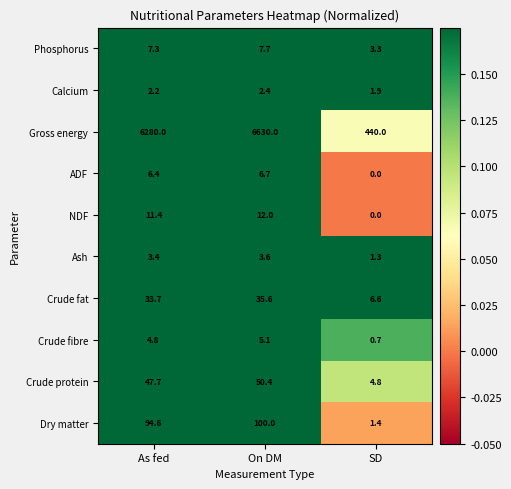

What is the sum of the Crude fibre values at SD and On DM?

5.8